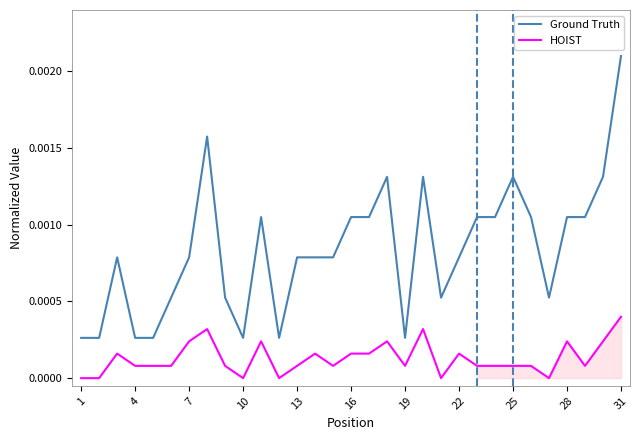

Which category has the highest value in the Ground Truth series?

31